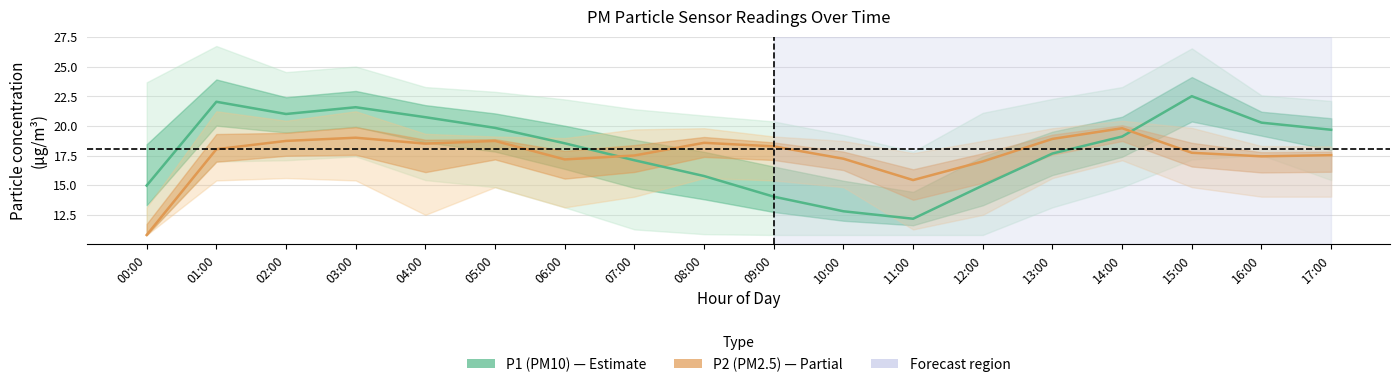

At which category is the sum across all series the highest?

03:00